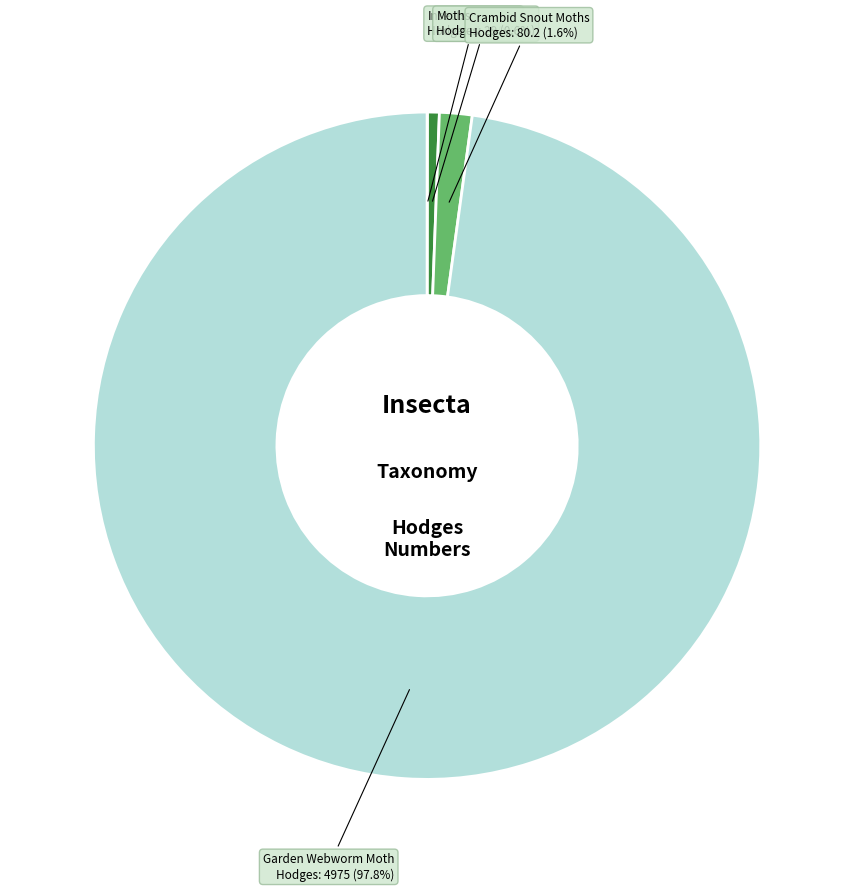

Does any single category account for the majority?

Yes